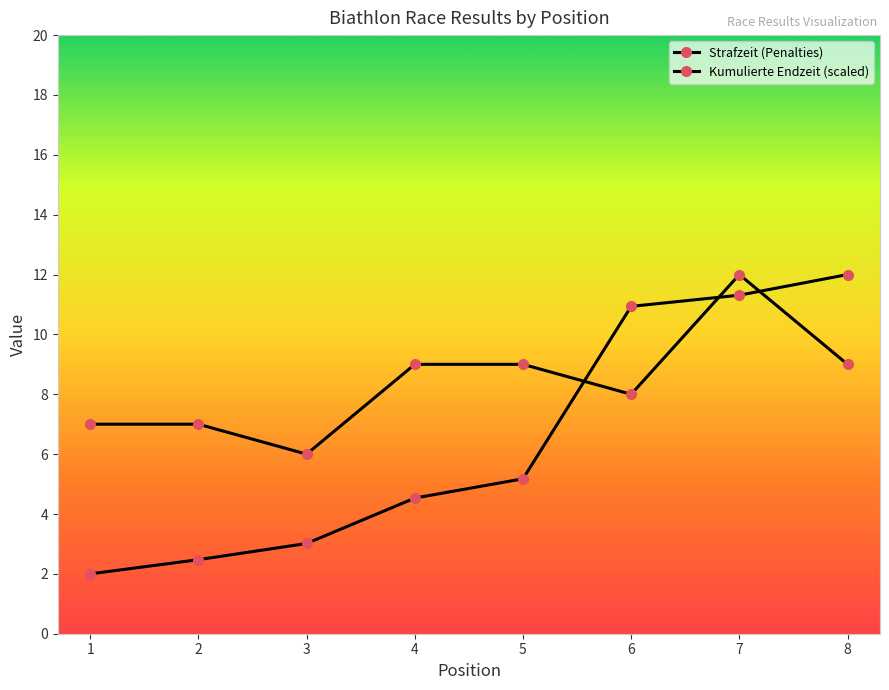

How many data points in Strafzeit (Penalties) are less than 9?

4